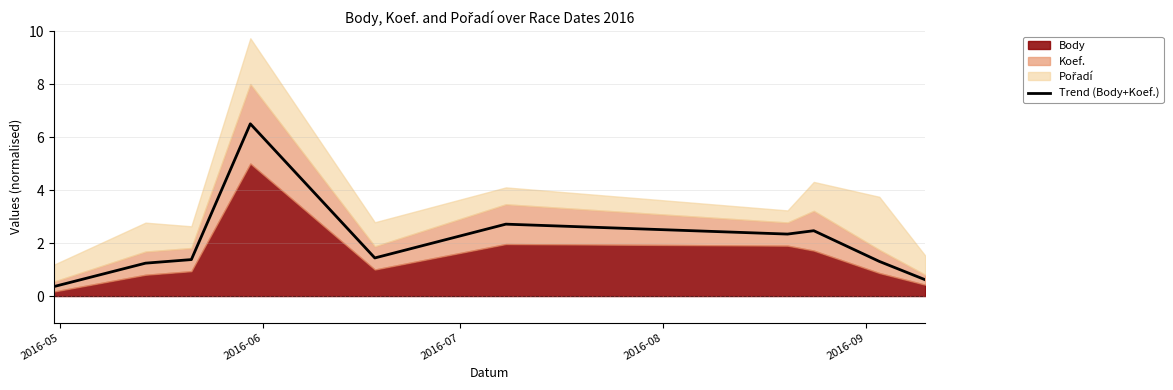

What is the lowest value of the Trend (Body+Koef.) series?

0.4